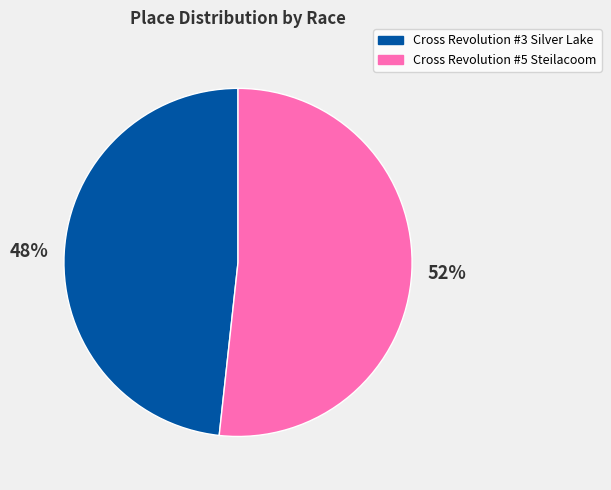

To the nearest percent, what portion does Cross Revolution #3 Silver Lake represent?

48%